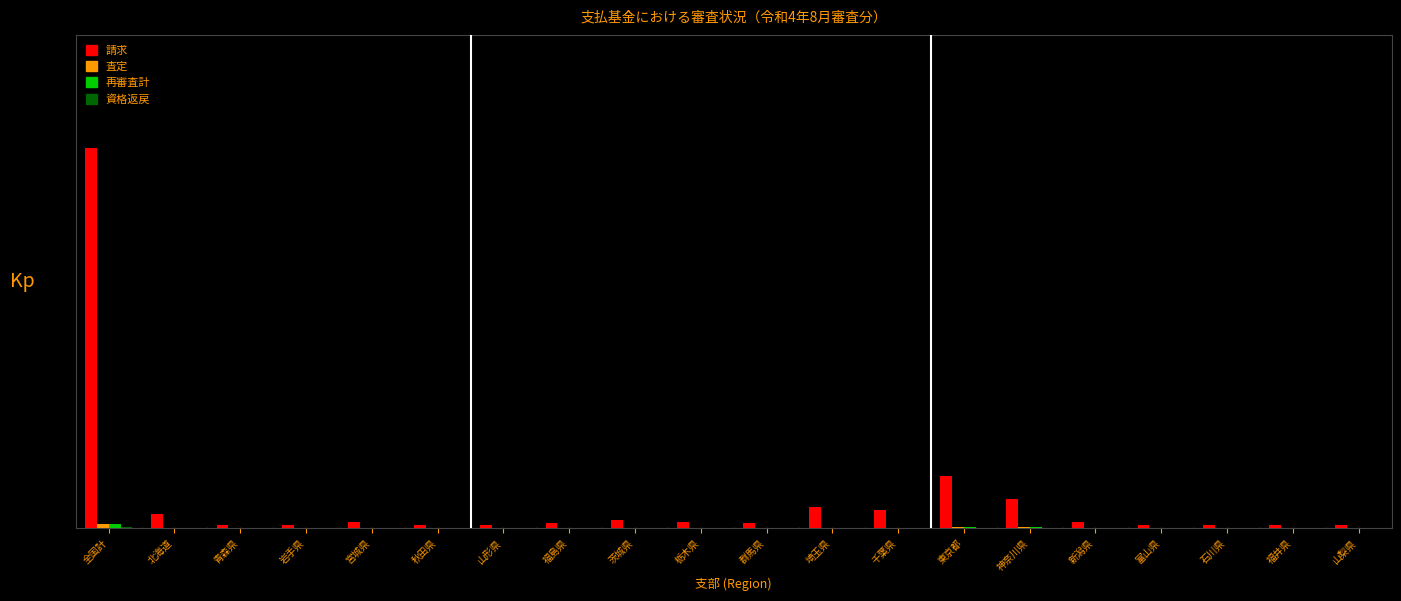

Reading right to left, list all the values displayed in this chart.

請求: 山梨県=0.0	福井県=0.0	石川県=0.0	富山県=0.0	新潟県=0.0	神奈川県=0.1	東京都=0.1	千葉県=0.0	埼玉県=0.1	群馬県=0.0	栃木県=0.0	茨城県=0.0	福島県=0.0	山形県=0.0	秋田県=0.0	宮城県=0.0	岩手県=0.0	青森県=0.0	北海道=0.0	全国計=1.0
査定: 山梨県=0.0	福井県=0.0	石川県=0.0	富山県=0.0	新潟県=0.0	神奈川県=0.0	東京都=0.0	千葉県=0.0	埼玉県=0.0	群馬県=0.0	栃木県=0.0	茨城県=0.0	福島県=0.0	山形県=0.0	秋田県=0.0	宮城県=0.0	岩手県=0.0	青森県=0.0	北海道=0.0	全国計=0.0
再審査計: 山梨県=0.0	福井県=0.0	石川県=0.0	富山県=0.0	新潟県=0.0	神奈川県=0.0	東京都=0.0	千葉県=0.0	埼玉県=0.0	群馬県=0.0	栃木県=0.0	茨城県=0.0	福島県=0.0	山形県=0.0	秋田県=0.0	宮城県=0.0	岩手県=0.0	青森県=0.0	北海道=0.0	全国計=0.0
資格返戻: 山梨県=0.0	福井県=0.0	石川県=0.0	富山県=0.0	新潟県=0.0	神奈川県=0.0	東京都=0.0	千葉県=0.0	埼玉県=0.0	群馬県=0.0	栃木県=0.0	茨城県=0.0	福島県=0.0	山形県=0.0	秋田県=0.0	宮城県=0.0	岩手県=0.0	青森県=0.0	北海道=0.0	全国計=0.0